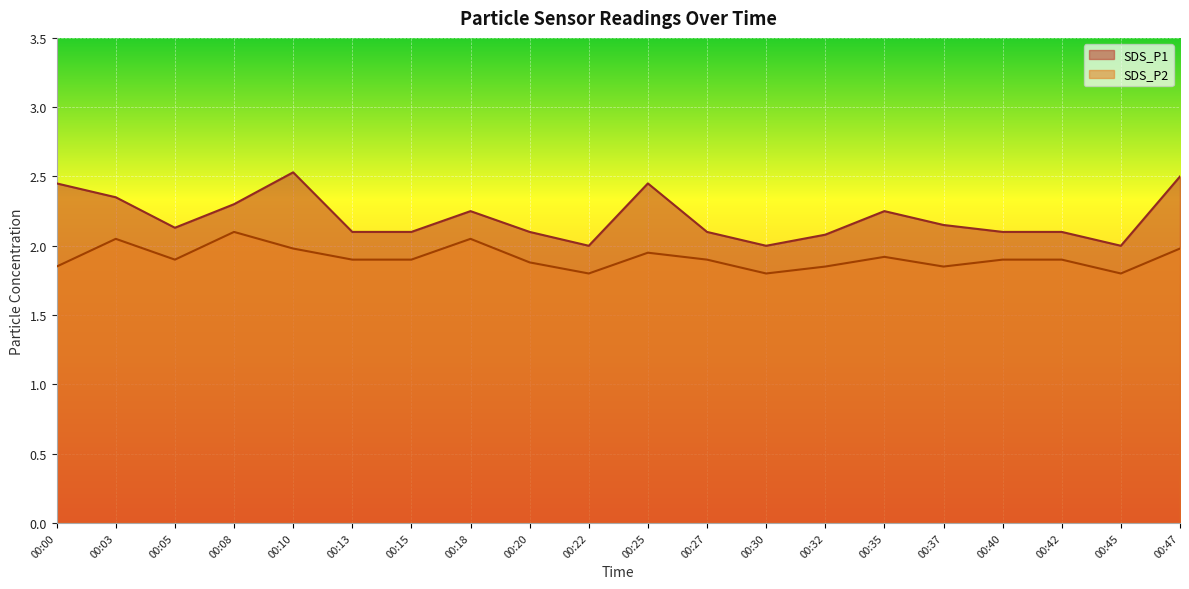

How many lines are shown in the chart?

2